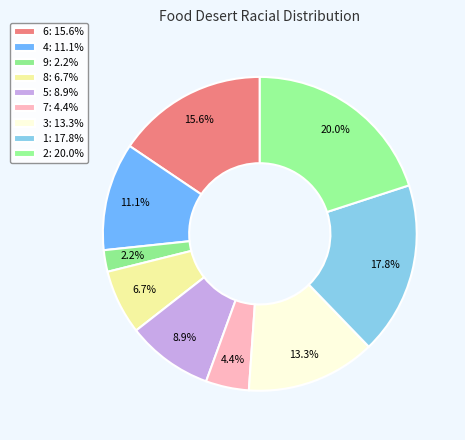

Is it true that 5 is 1% of the pie?

False